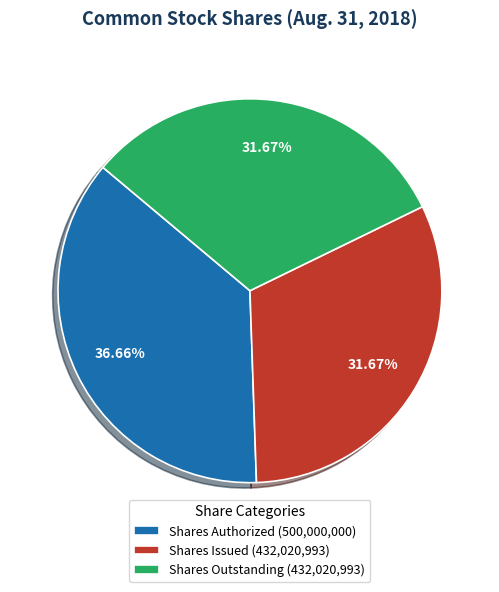

Is Shares Issued (432,020,993) the majority of the pie?

No